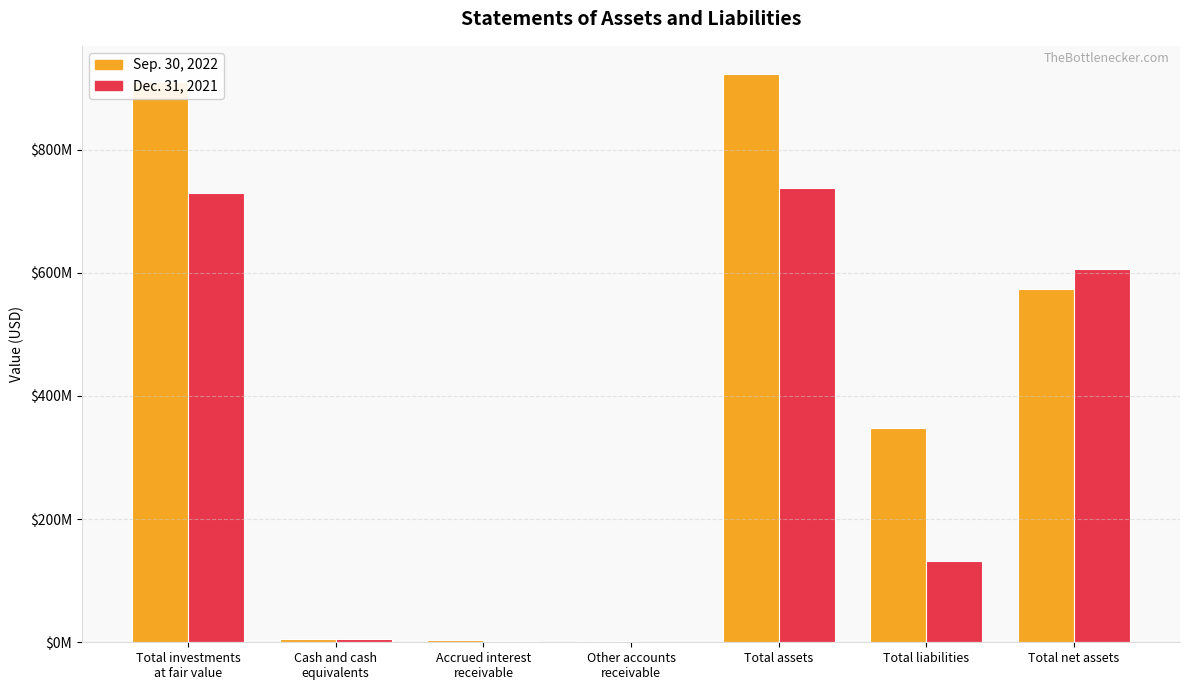

Are the bars horizontal?

No